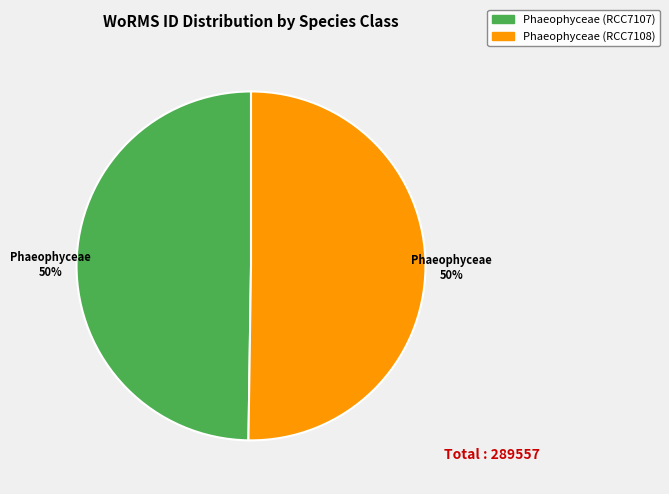

How many slices are in this pie chart?

2